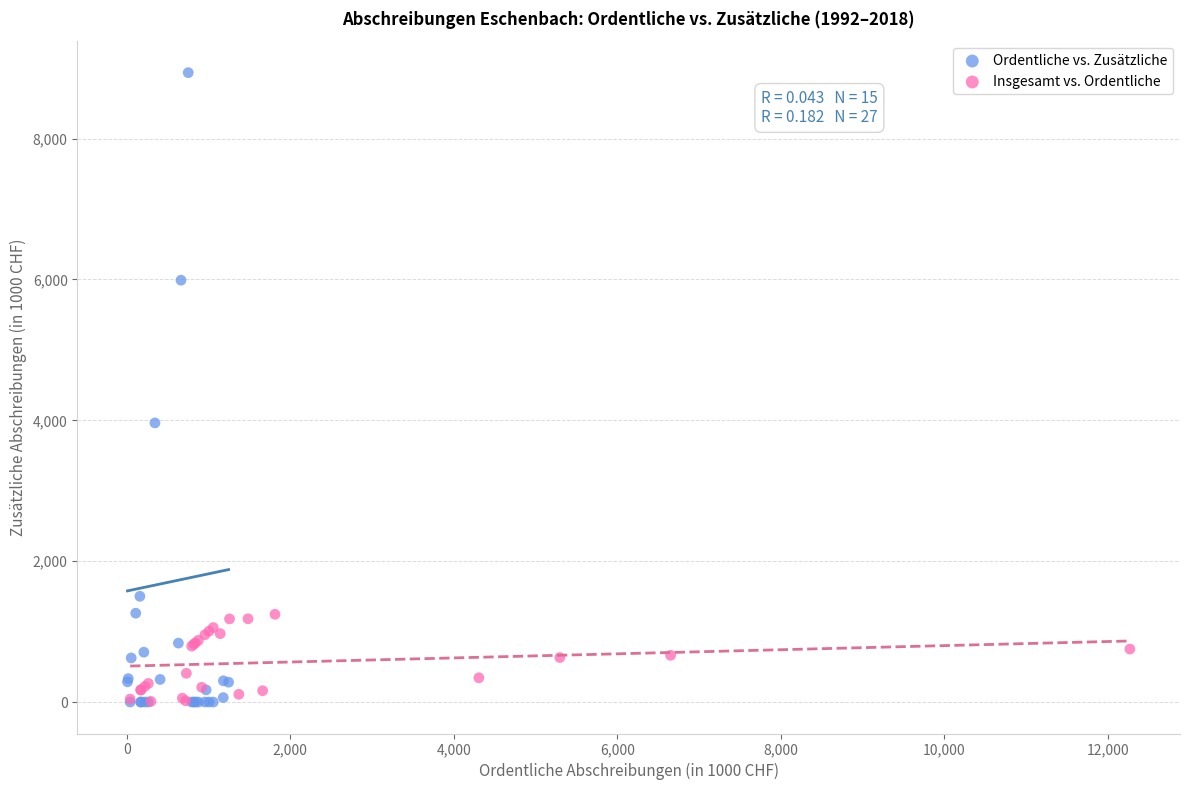

Which series has the largest Y range (max minus min)?

Ordentliche vs. Zusätzliche